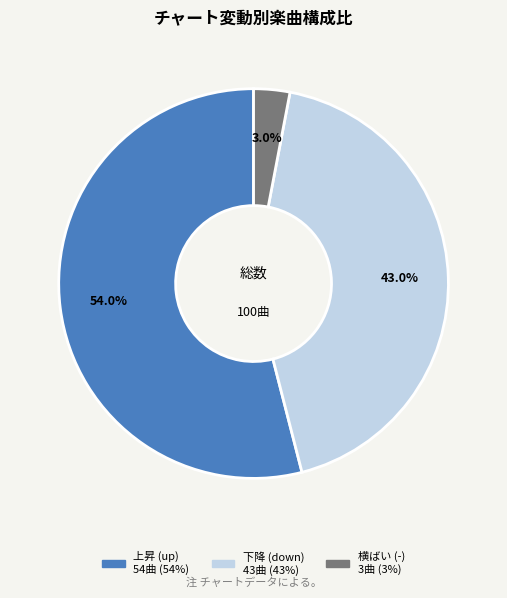

Is there any slice that represents more than half of the pie?

Yes